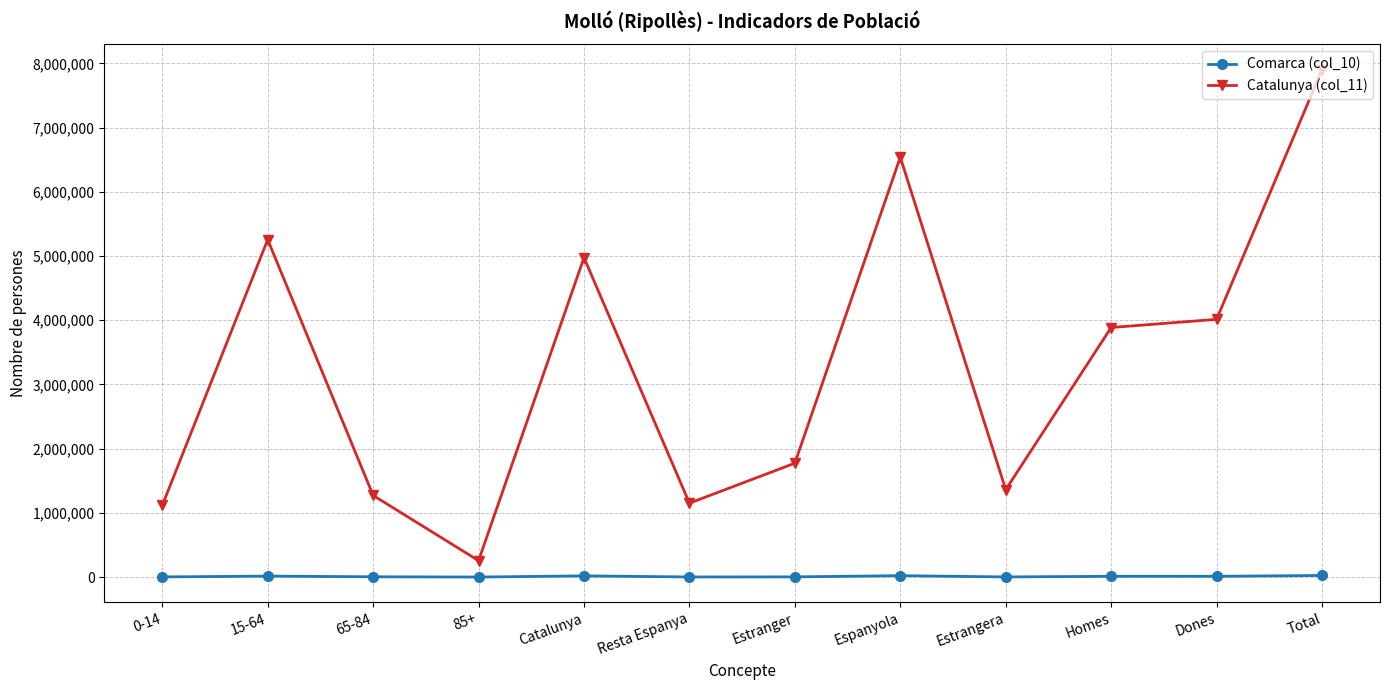

List the series in order of their overall mean, highest first.

Catalunya (col_11), Comarca (col_10)